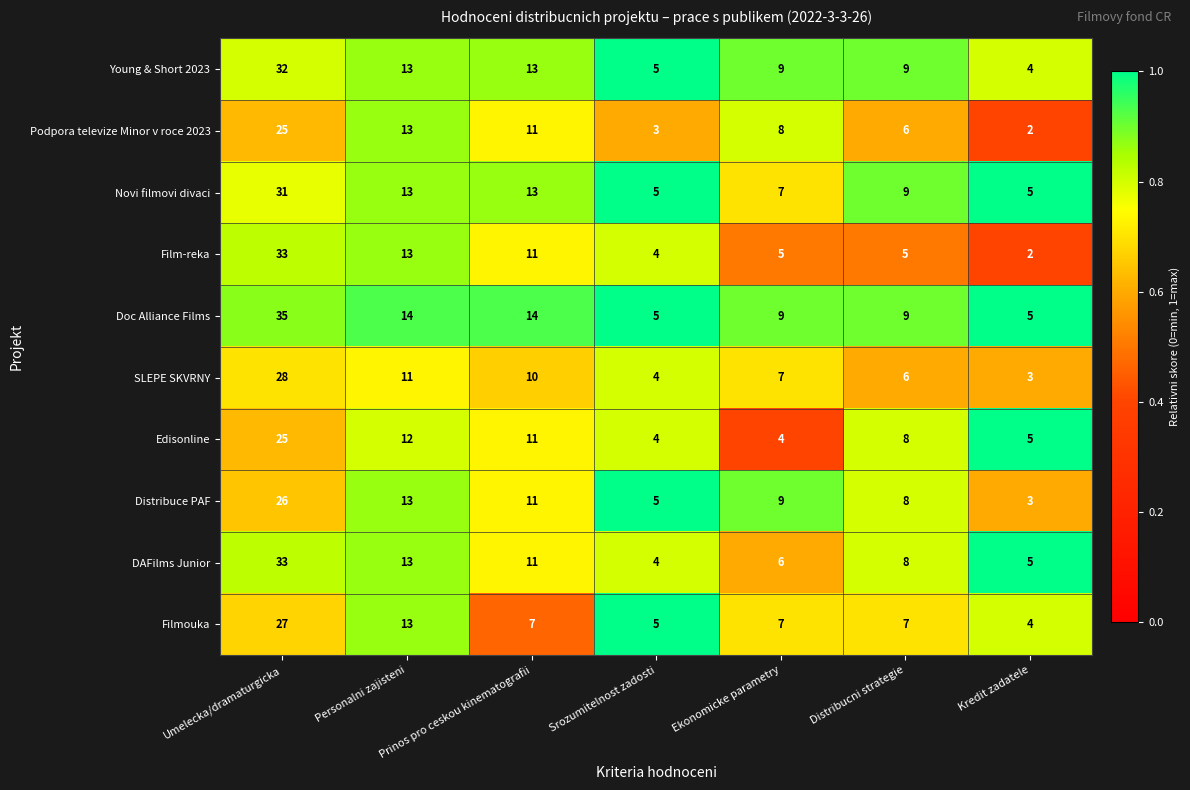

What is the difference between the second highest and minimum values in the Edisonline series?

8